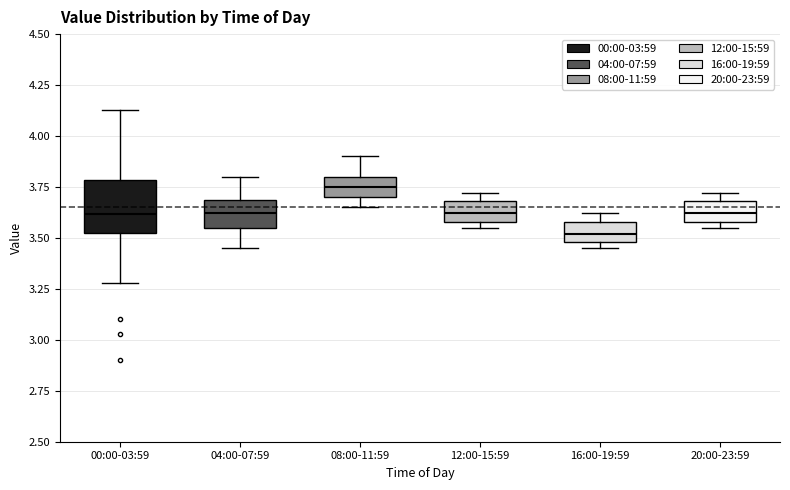

Comparing the boxes themselves (not the whiskers), which one is the tallest?

00:00-03:59